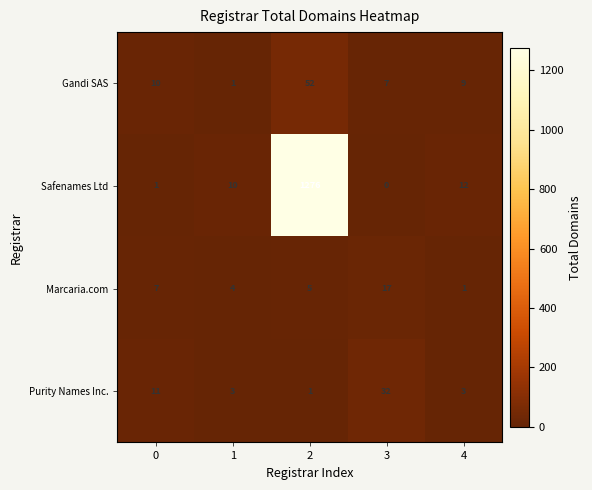

What is the sum of the Marcaria.com values at 1 and 3?

21